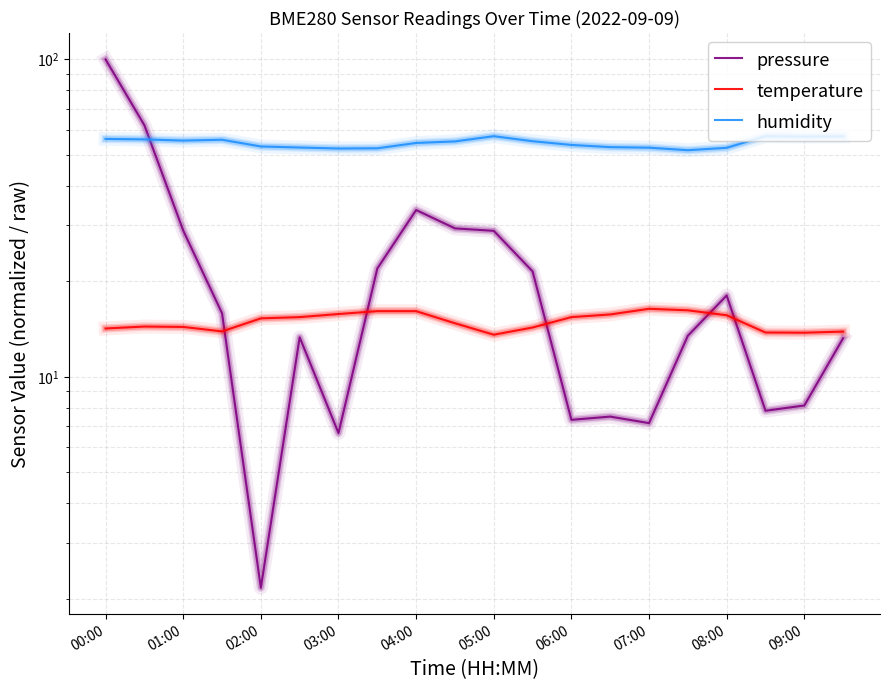

True or false: humidity has a value of 56.2 at 00:00.

True